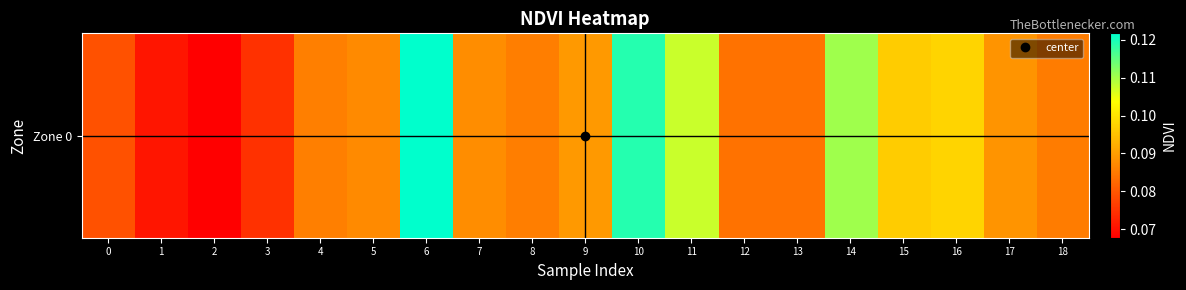

List the labels in order of value, smallest first.

2, 1, 3, 0, 12, 13, 18, 8, 4, 5, 7, 17, 9, 15, 16, 11, 14, 10, 6